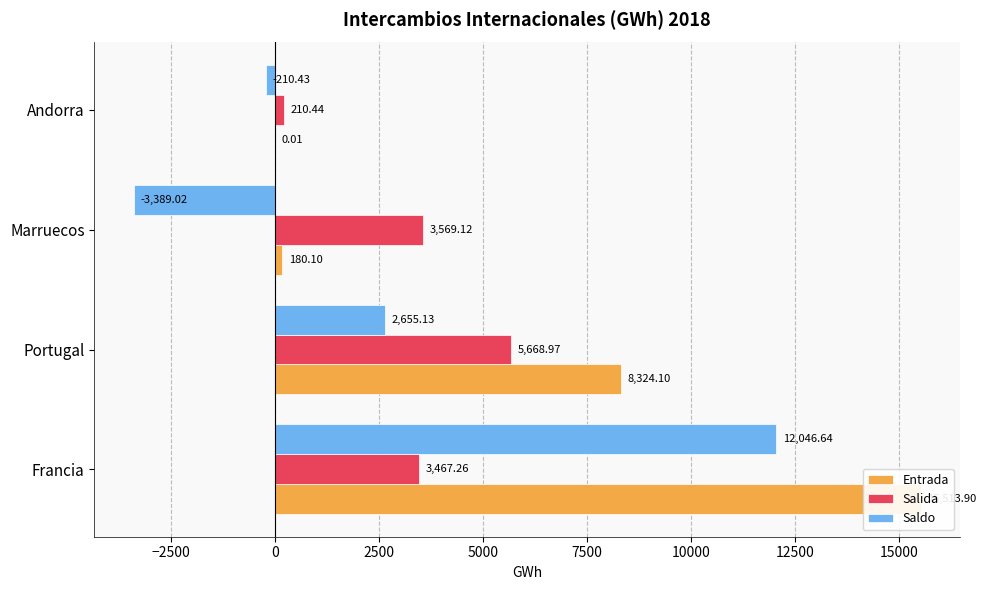

Reading right to left, what are all the values shown in this chart?

Entrada: 0.0	180.1	8324.1	15513.9
Salida: 210.4	3569.1	5669.0	3467.3
Saldo: -210.4	-3389.0	2655.1	12046.6